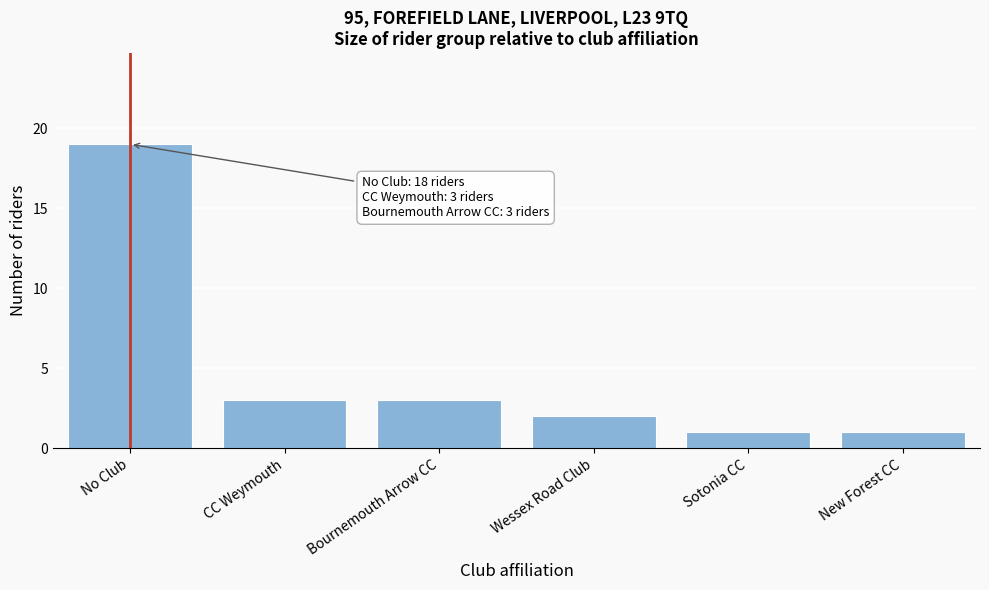

Reading left to right, list all the values displayed in this chart.

19	3	3	2	1	1